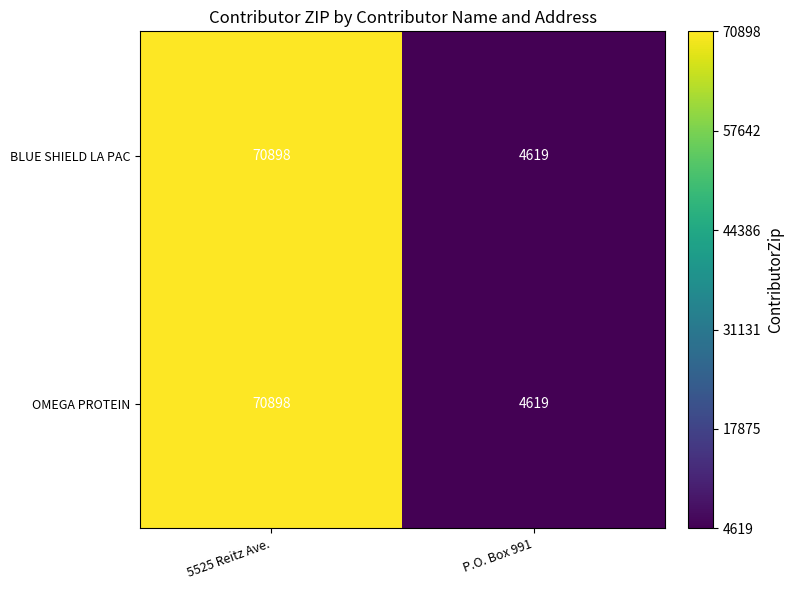

What is the smallest value displayed?

4619